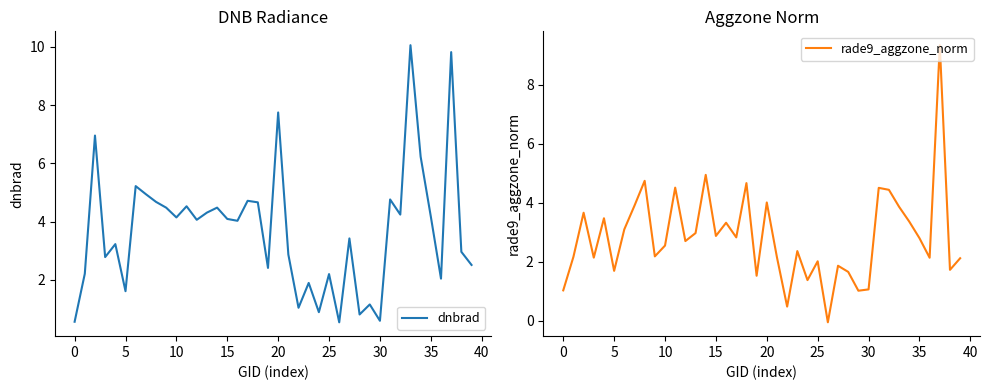

The rade9_aggzone_norm series shows 2.1 at 14. True or false?

False